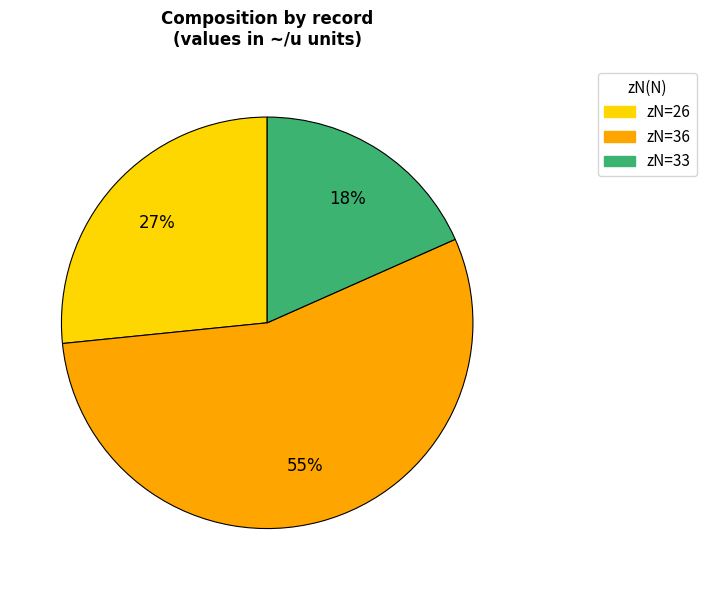

Do zN=33 and zN=26 together represent more than half of the pie?

No